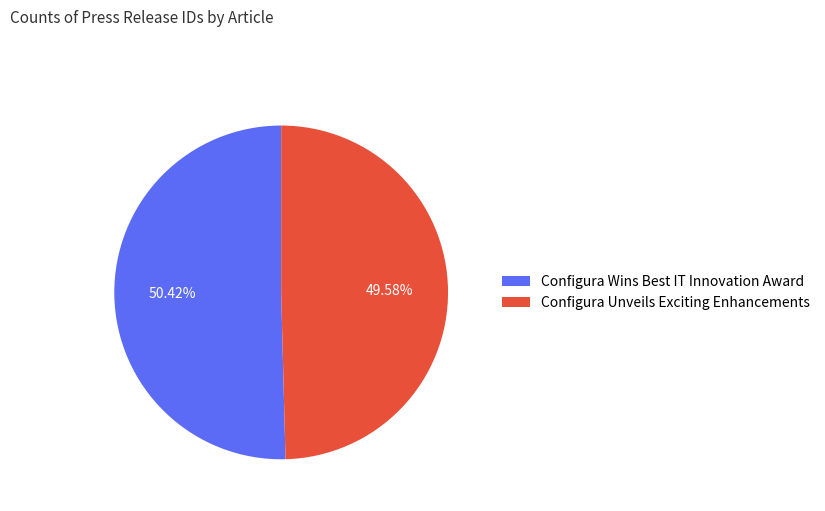

What is the ratio of the value at Configura Unveils Exciting Enhancements to the value at Configura Wins Best IT Innovation Award?

1.0